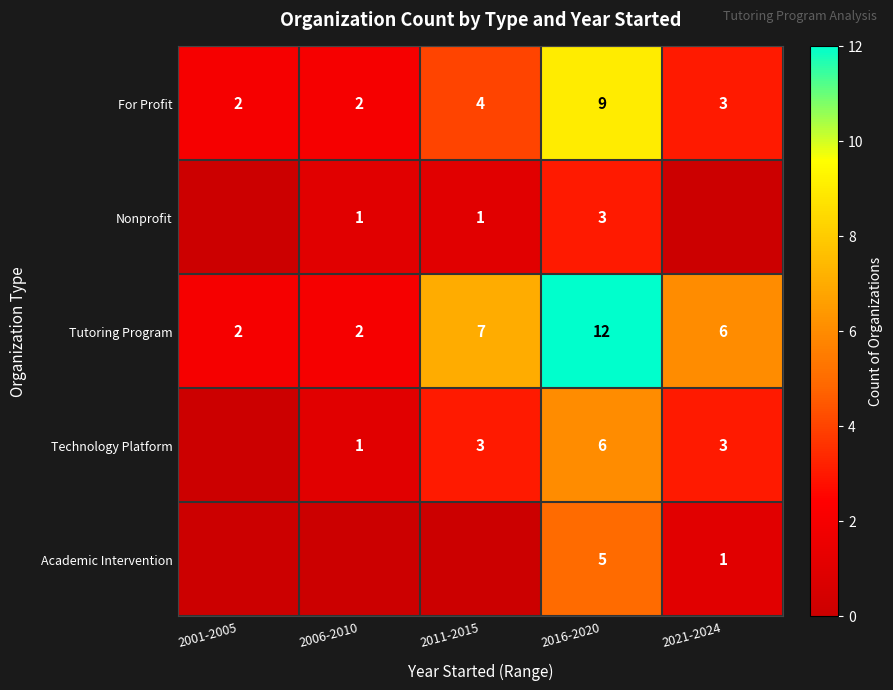

Which category has the highest value in the For Profit series?

2016-2020